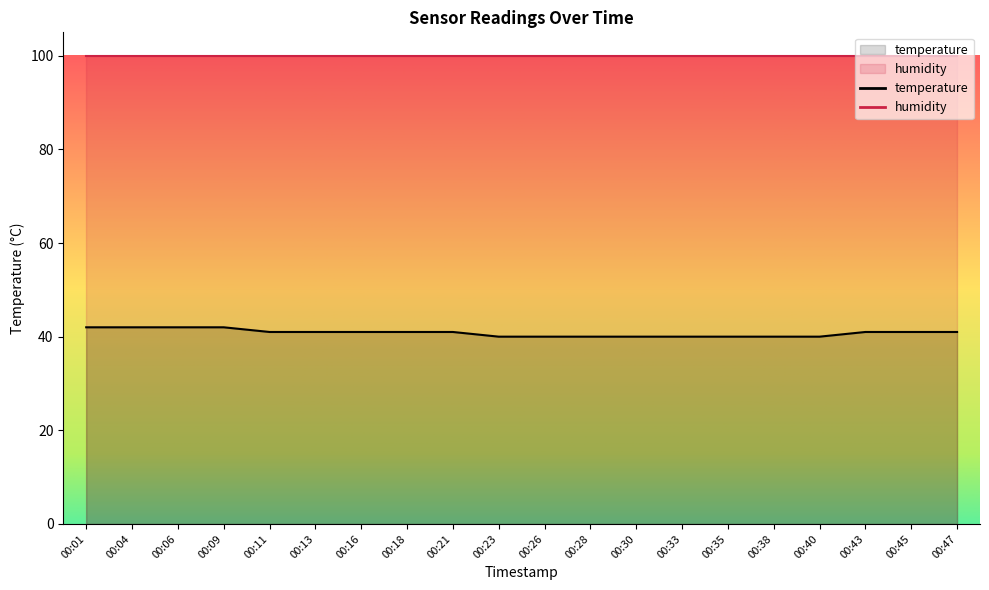

How many values exceed 41?

4